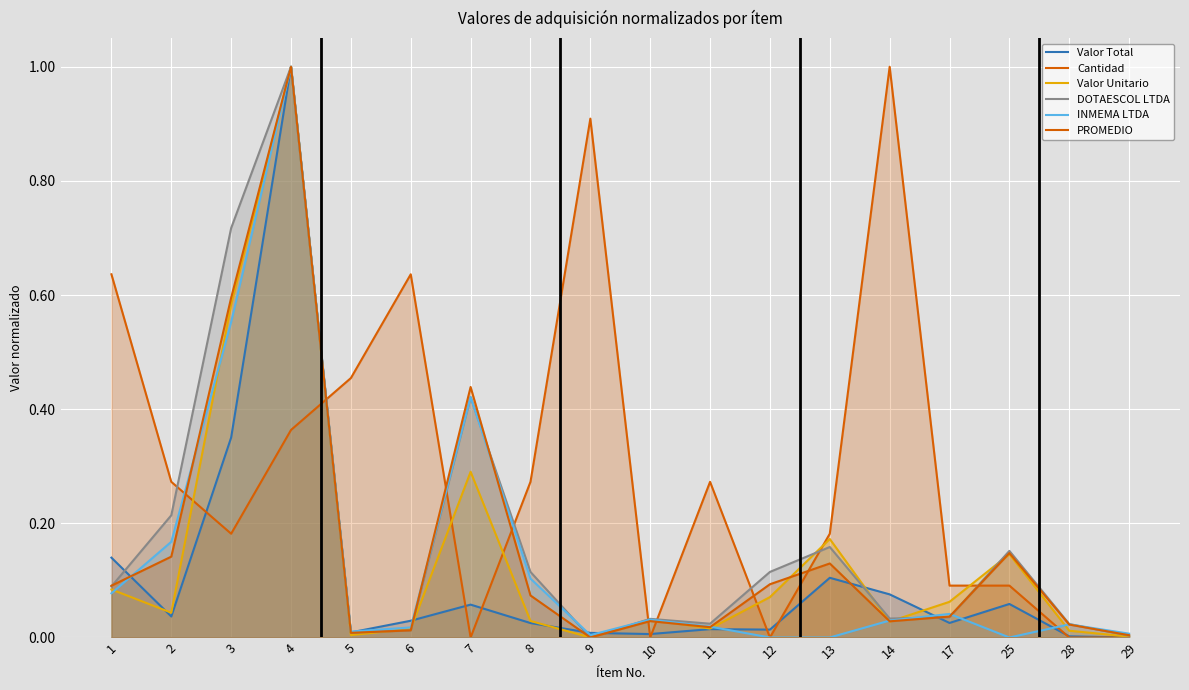

Between 8 and 4, which is larger?

4